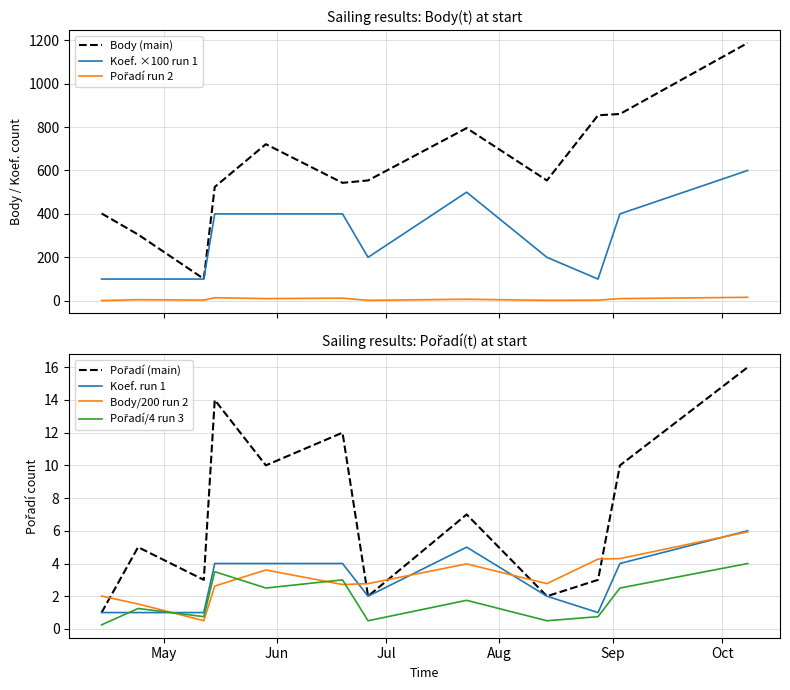

What is the maximum value for Body/200 run 2?

5.9